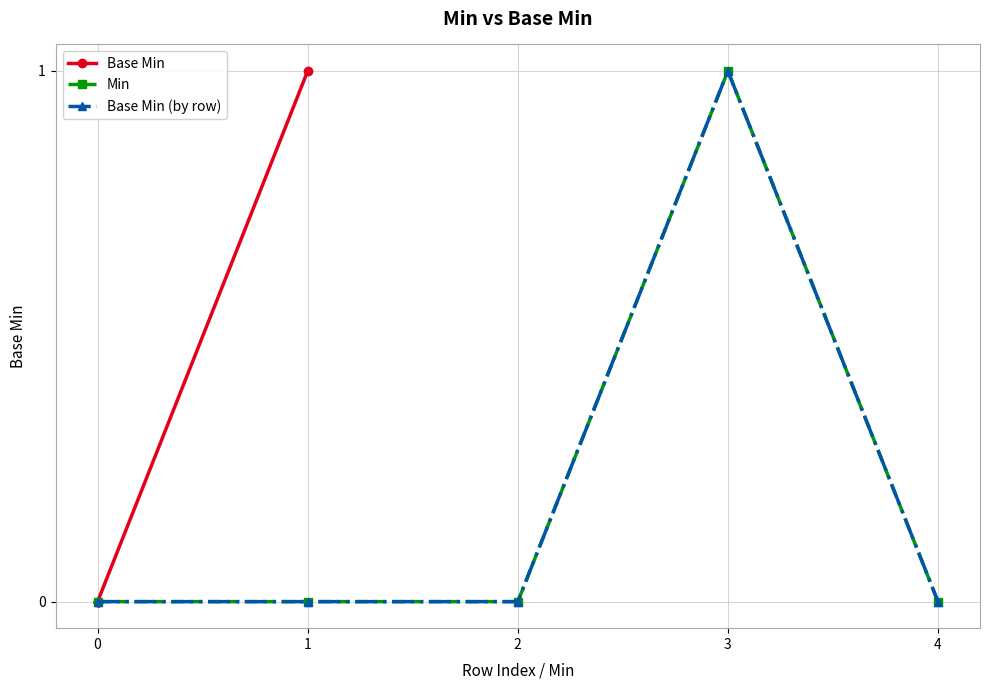

What are all the series names shown in the legend?

Base Min, Min, Base Min (by row)